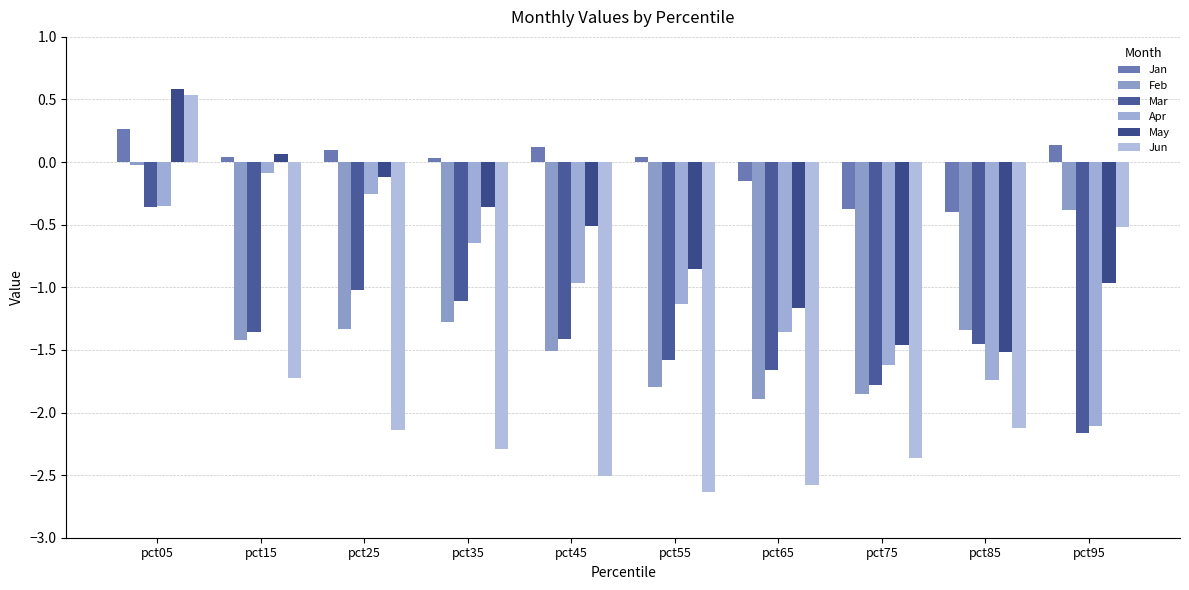

Count the number of categories in the chart.

10